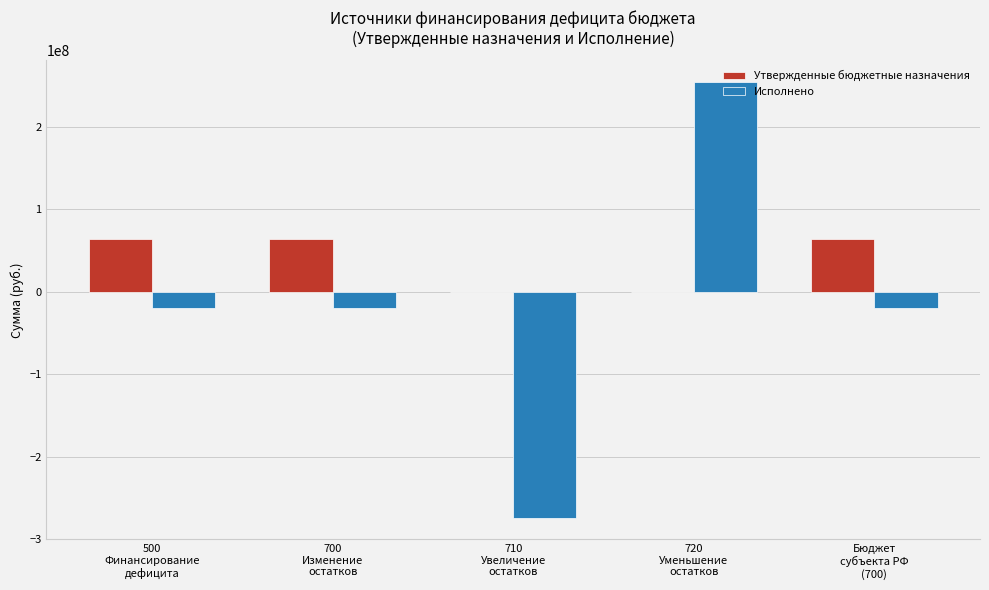

Which series has the largest total across all categories?

Утвержденные бюджетные назначения